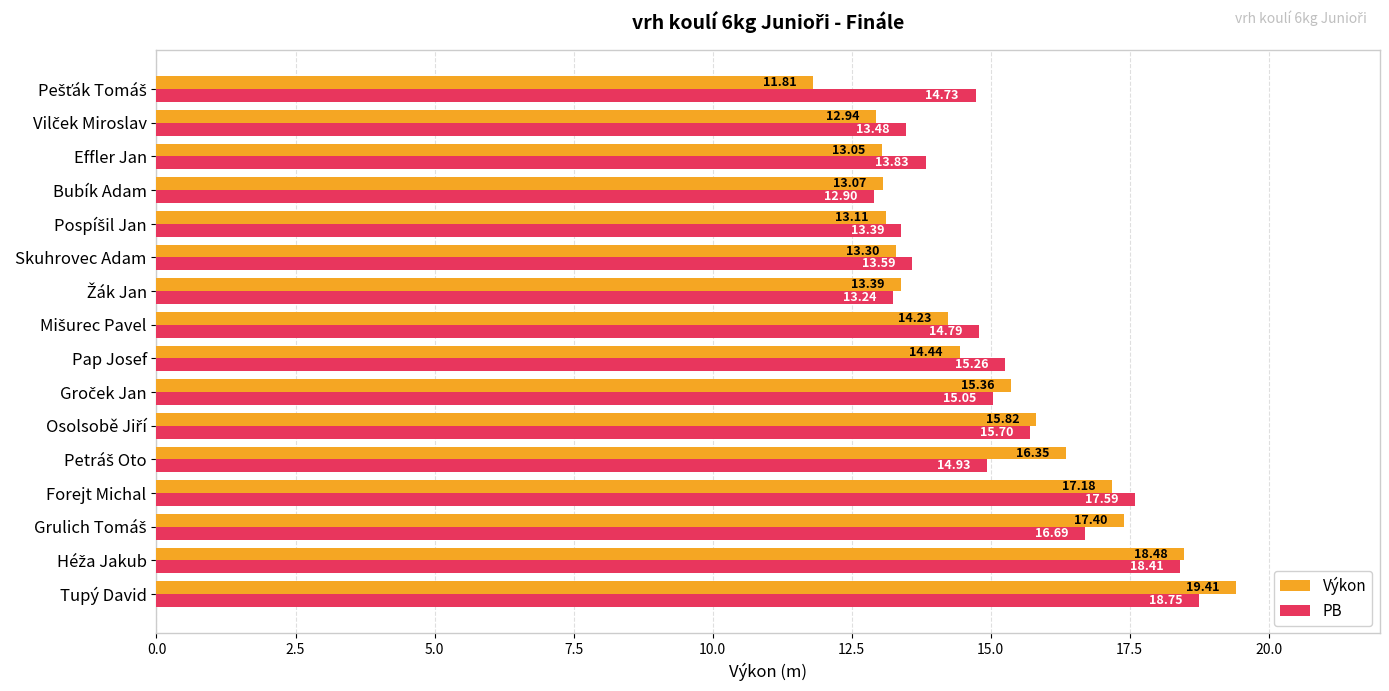

Which series has the largest range (max minus min)?

Výkon